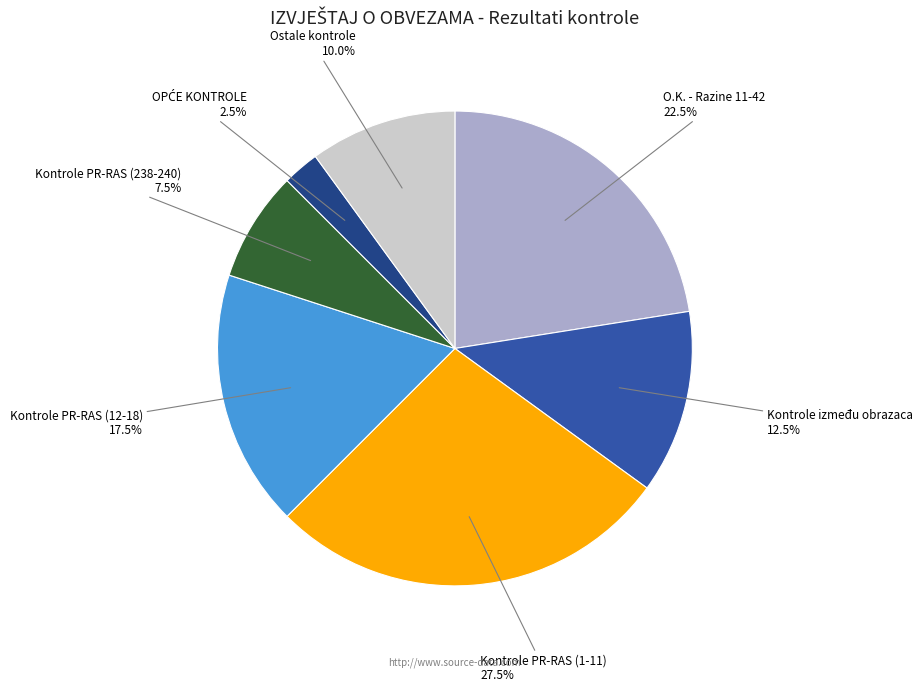

Does any single category account for the majority?

No